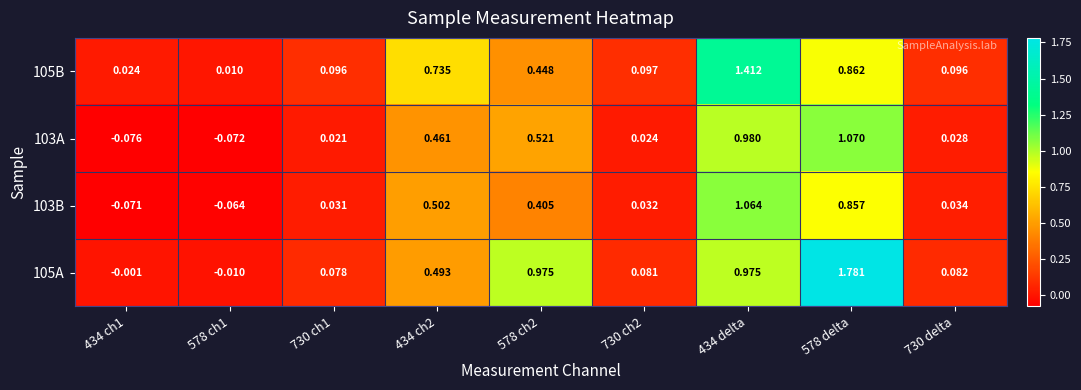

At 434 ch2, list the series in order from largest to smallest.

105B, 103B, 105A, 103A